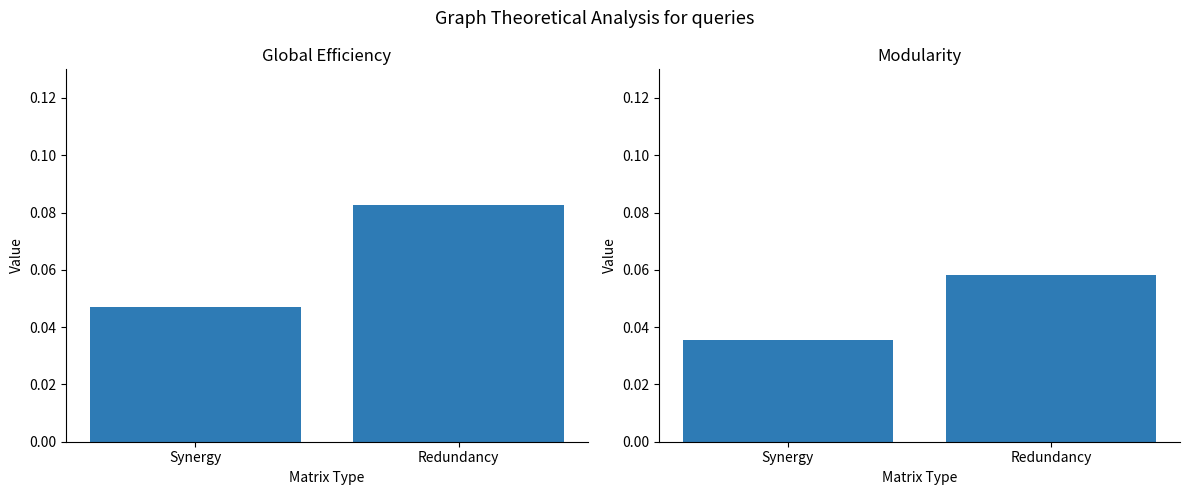

The value of Modularity at Redundancy is 0.0. True or false?

False